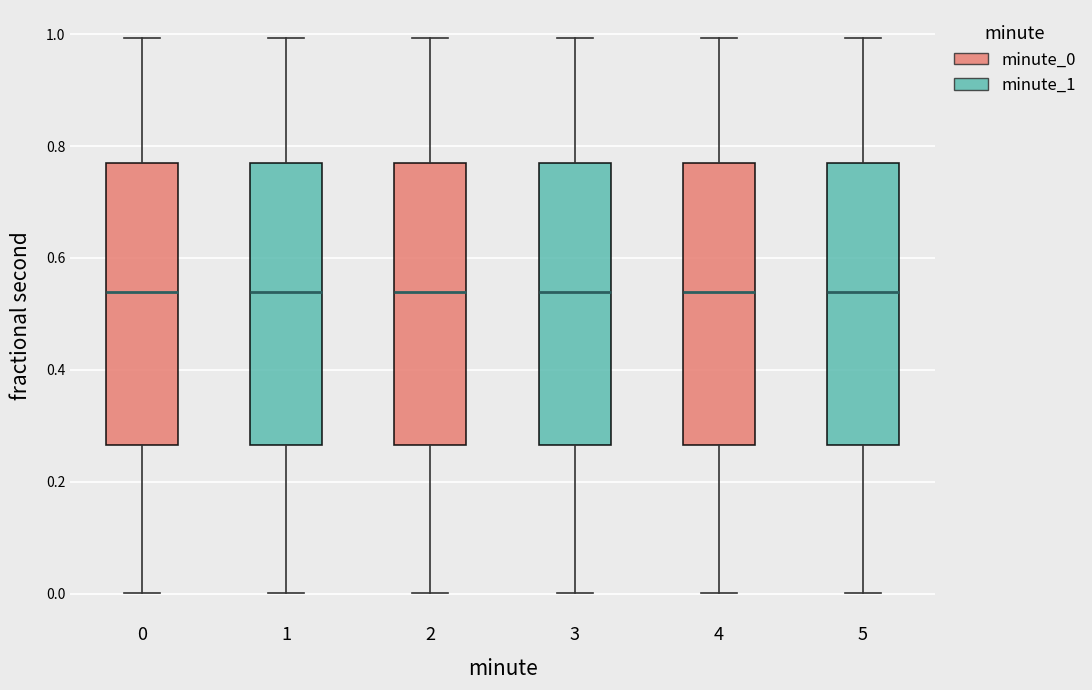

Reading left to right, transcribe this box plot: for each box, give where its median line is, the range the box spans, and where its two whiskers end, as read against the y-axis. The values are not printed on the chart, so give them approximately, as read against the axis.

0: median 0.54, box 0.26 to 0.78, whiskers 0.00 to 1.00
1: median 0.54, box 0.26 to 0.78, whiskers 0.00 to 1.00
2: median 0.54, box 0.26 to 0.78, whiskers 0.00 to 1.00
3: median 0.54, box 0.26 to 0.78, whiskers 0.00 to 1.00
4: median 0.54, box 0.26 to 0.78, whiskers 0.00 to 1.00
5: median 0.54, box 0.26 to 0.78, whiskers 0.00 to 1.00